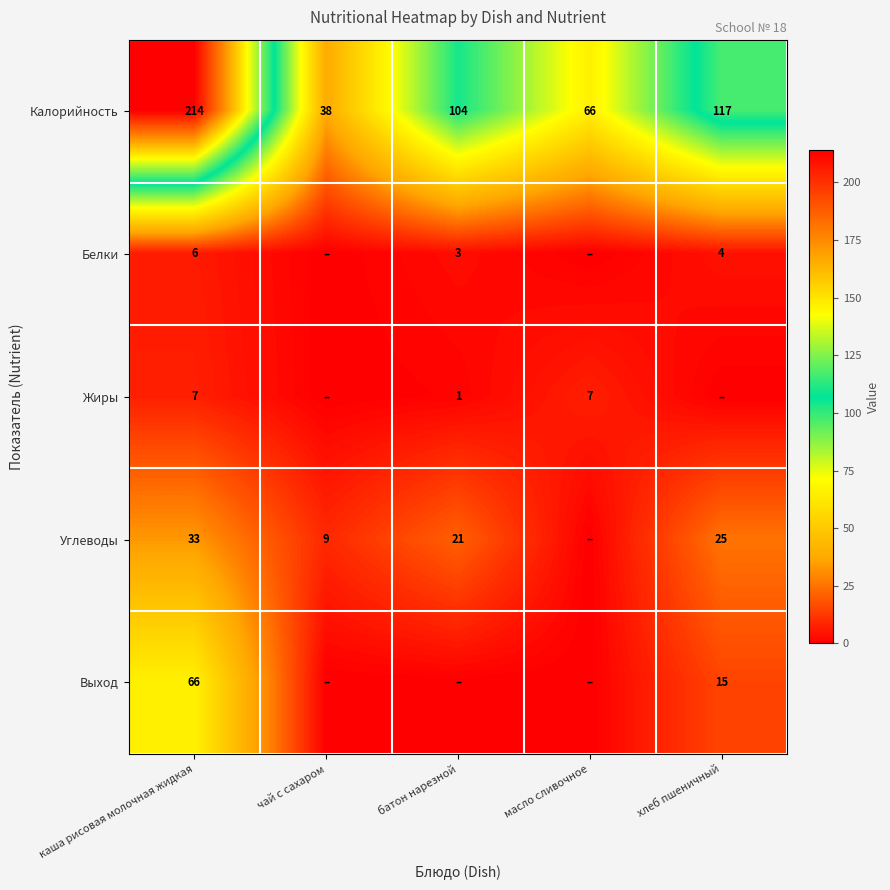

What is the difference between the Калорийность values at батон нарезной and каша рисовая молочная жидкая?

110